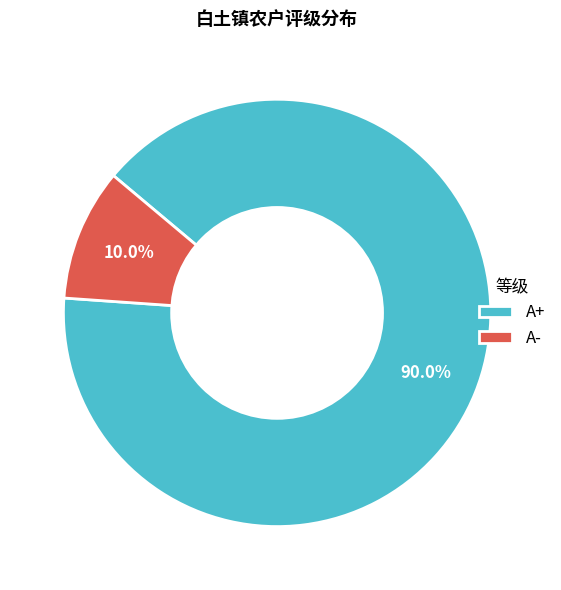

Which has a higher value, A- or A+?

A+